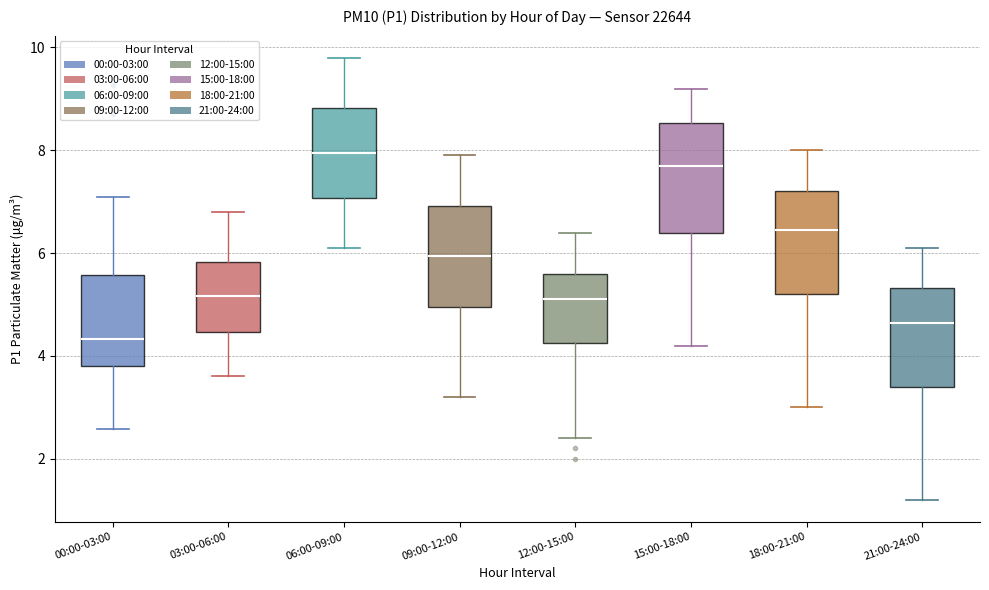

Where is the lower edge of the box for 21:00-24:00 on the y-axis? The values are not printed on the chart, so give them approximately, as read against the axis.

3.4